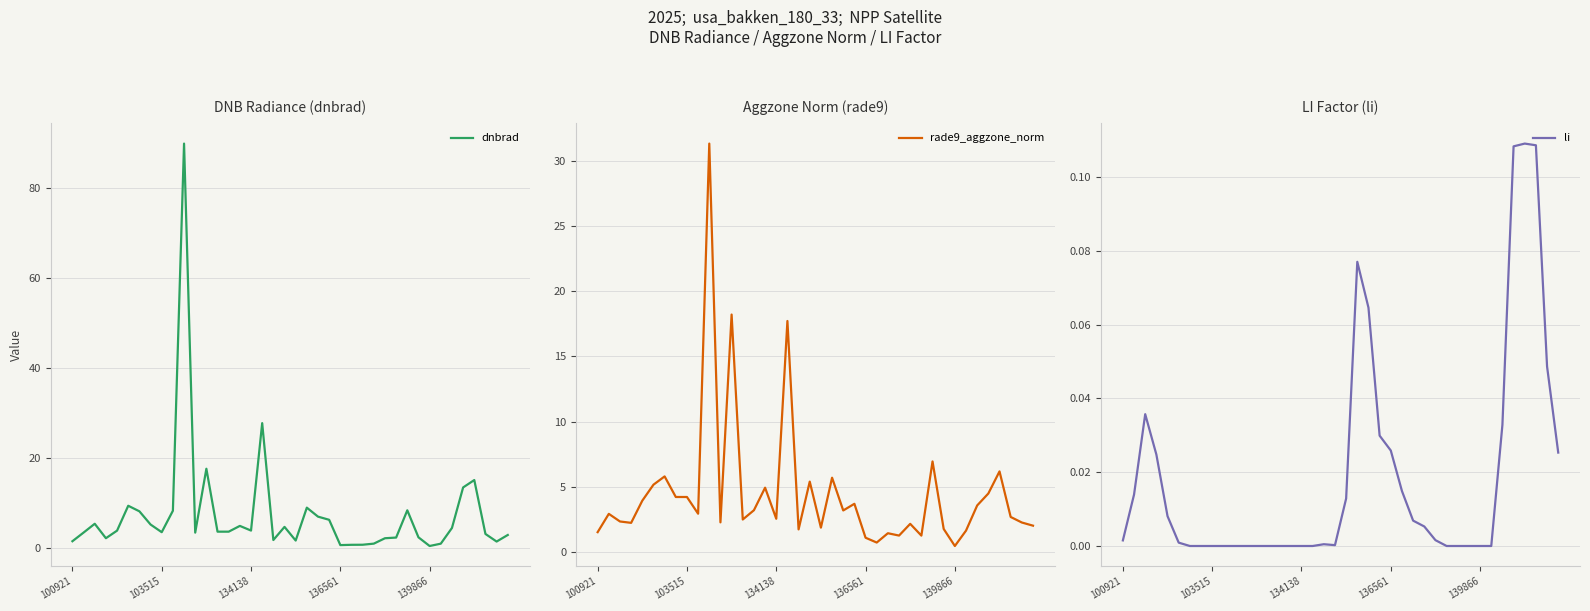

Which series has the largest total across all categories?

dnbrad